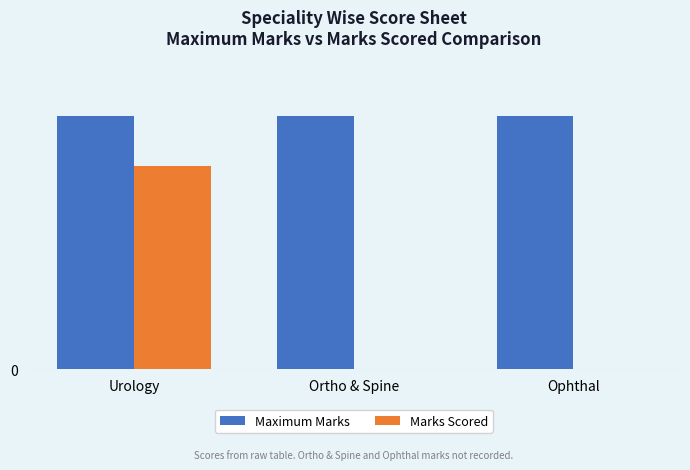

Between Urology and Ophthal, which series saw the biggest shift?

Marks Scored